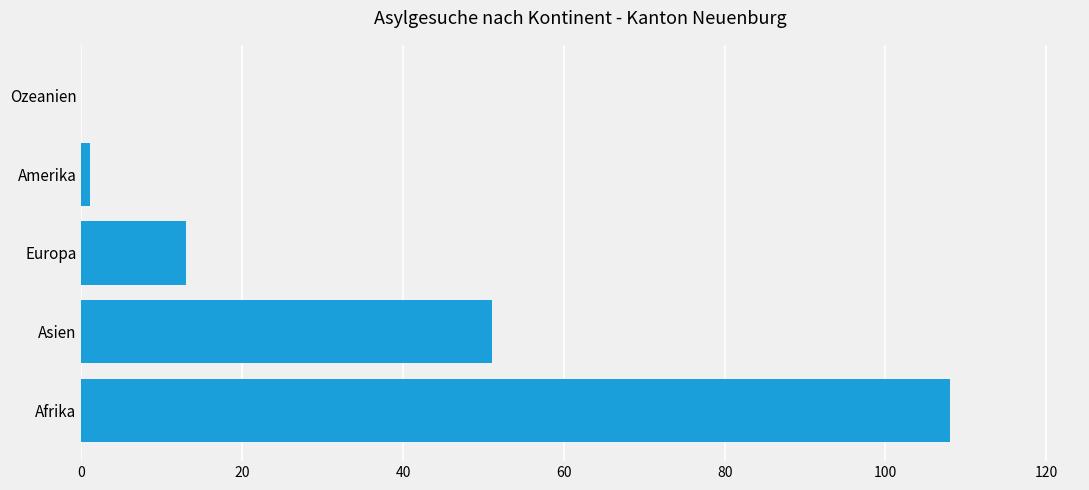

Which label corresponds to the largest value in the chart?

Afrika